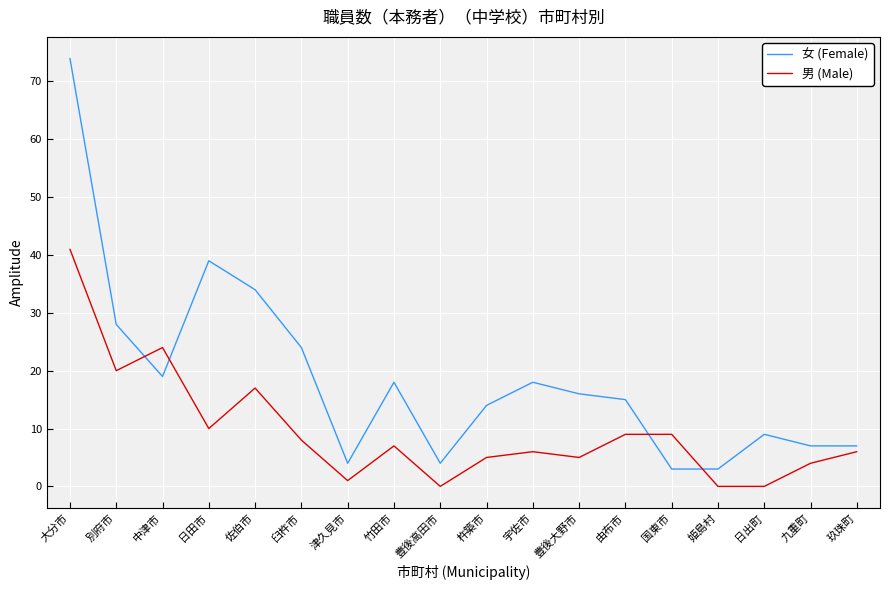

What position from the right is 中津市?

16